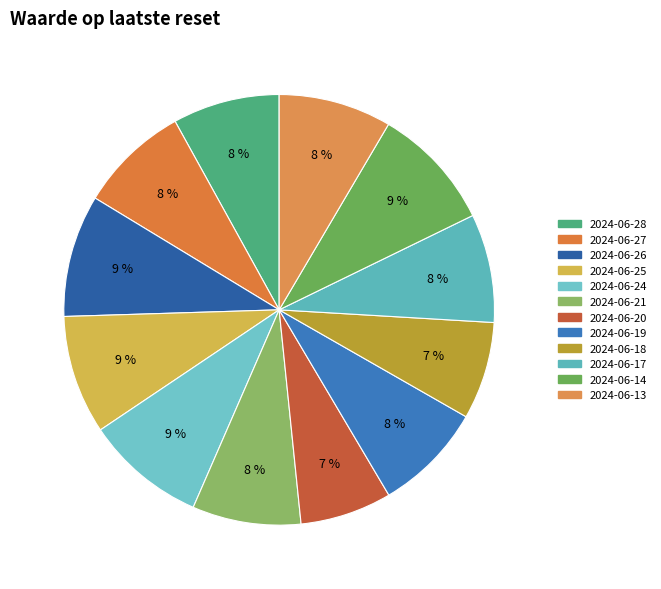

To the nearest percent, what portion does 2024-06-19 represent?

8%